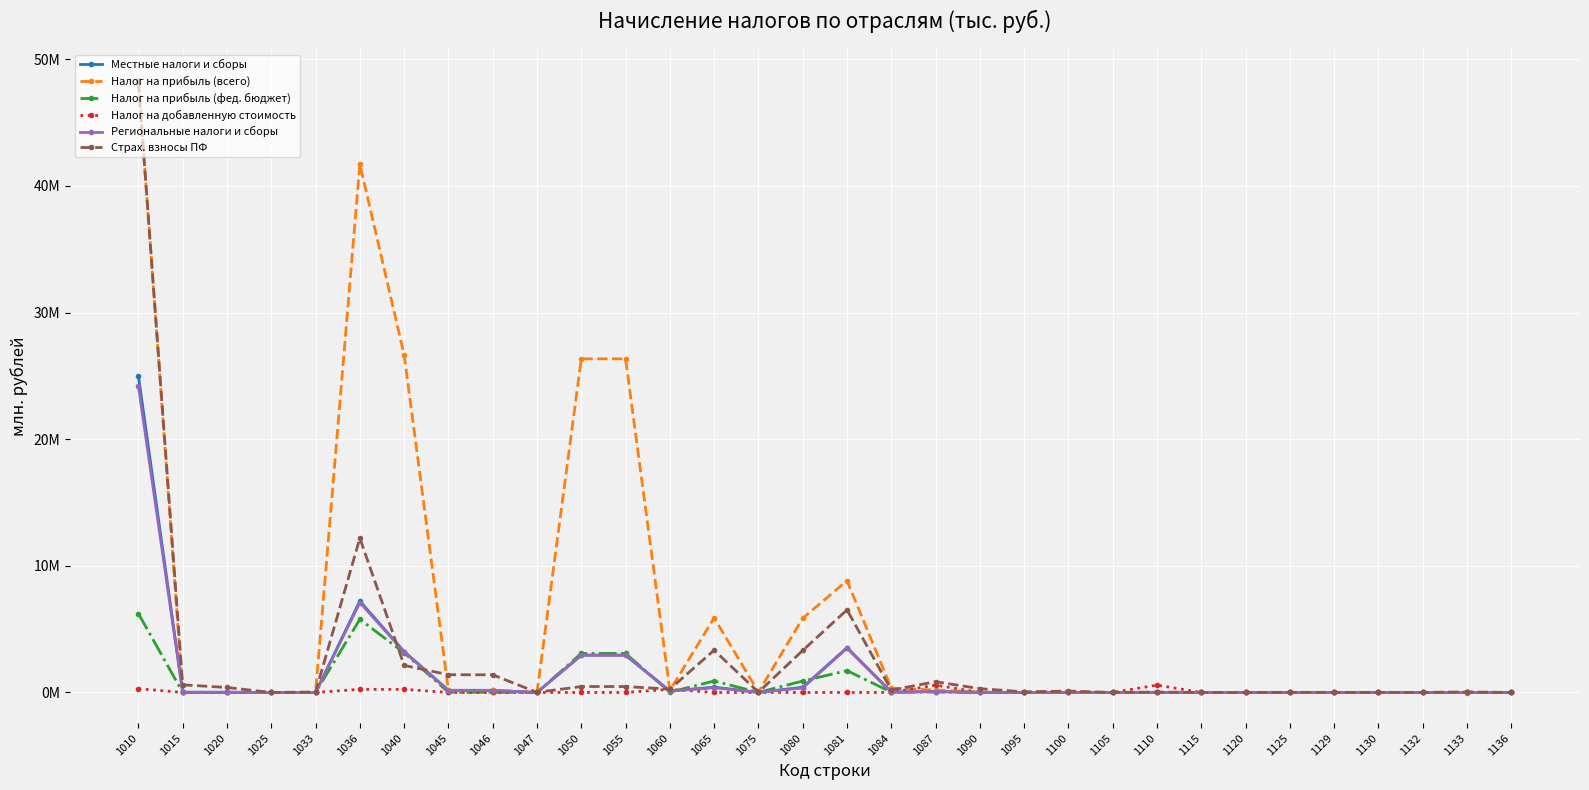

Which series has the largest range (max minus min)?

Налог на прибыль (всего)